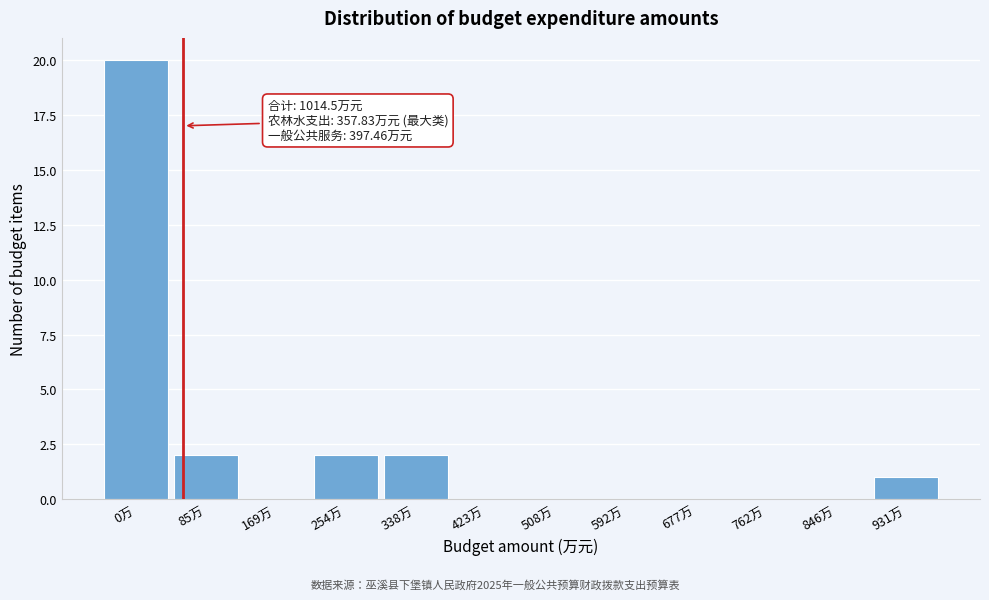

Reading left to right, what are all the values shown in this chart?

0万=20	85万=2	169万=0	254万=2	338万=2	423万=0	508万=0	592万=0	677万=0	762万=0	846万=0	931万=1